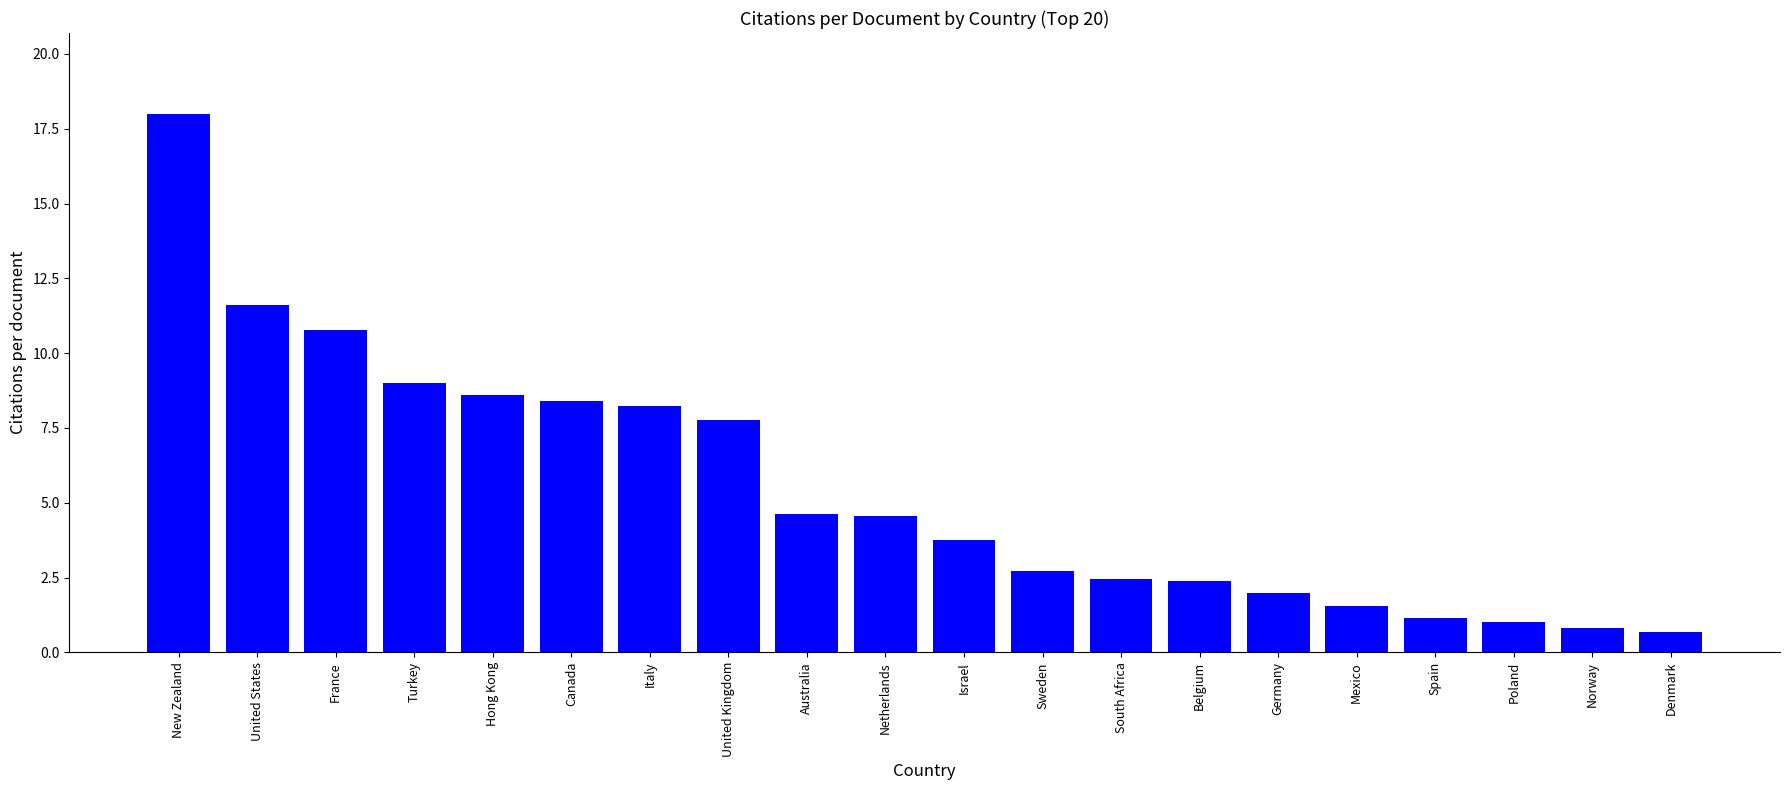

What is the greatest value displayed?

18.0